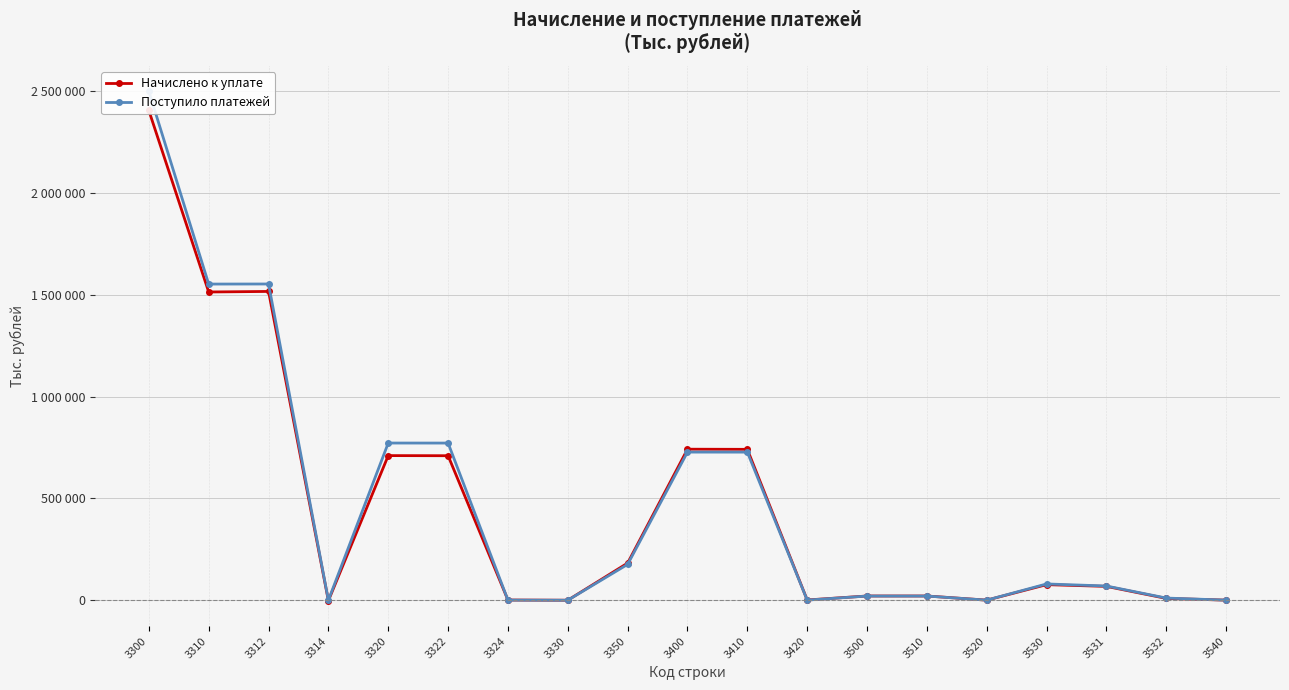

True or false: Начислено к уплате has a value of 221 at 3324.

False